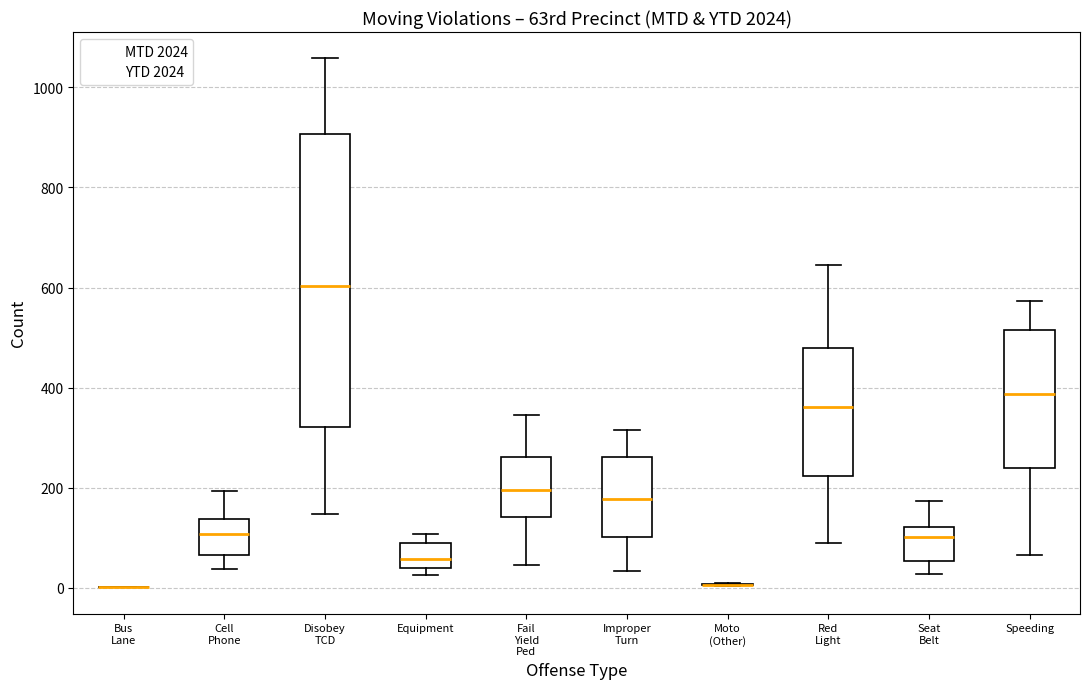

Reading left to right, transcribe this box plot: for each box, give where its median line is, the range the box spans, and where its two whiskers end, as read against the y-axis. The values are not printed on the chart, so give them approximately, as read against the axis.

Bus Lane: box collapsed to a line at 0, whiskers 0 to 0
Cell Phone: median 100, box 60 to 140, whiskers 40 to 200
Disobey TCD: median 600, box 320 to 900, whiskers 140 to 1060
Equipment: median 60, box 40 to 80, whiskers 20 to 100
Fail Yield Ped: median 200, box 140 to 260, whiskers 40 to 340
Improper Turn: median 180, box 100 to 260, whiskers 40 to 320
Moto (Other): box collapsed to a line at 0, whiskers 0 to 0
Red Light: median 360, box 220 to 480, whiskers 100 to 640
Seat Belt: median 100, box 60 to 120, whiskers 20 to 180
Speeding: median 380, box 240 to 520, whiskers 60 to 580